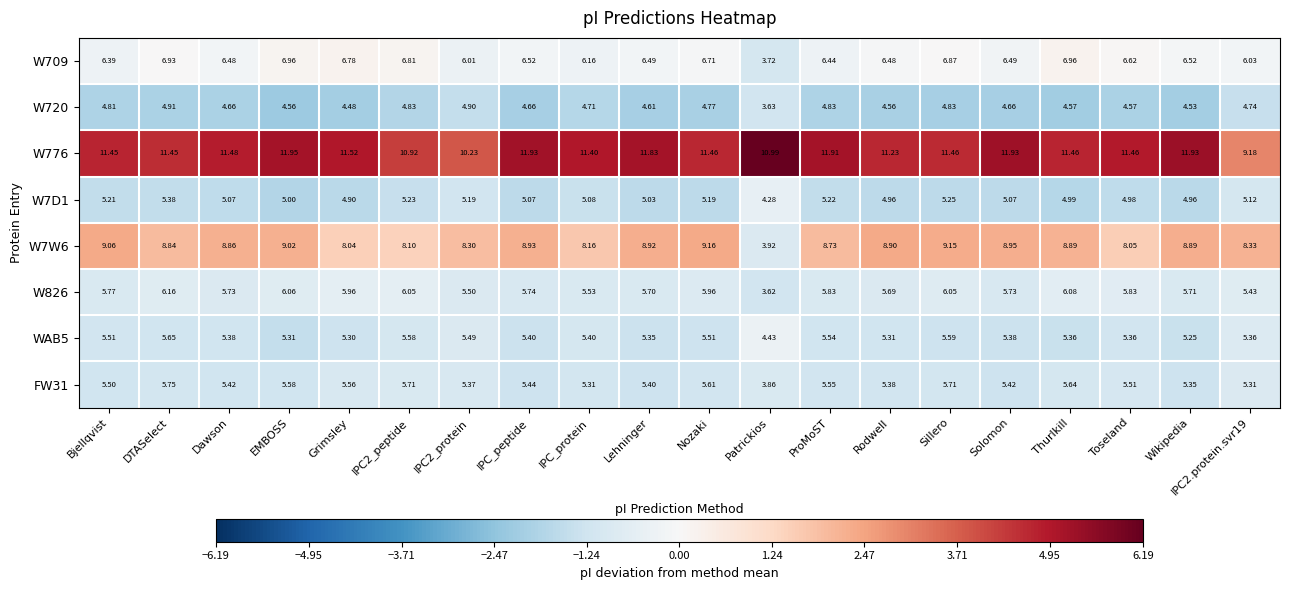

Is the value of W7D1 at Wikipedia greater than the value of FW31 at Wikipedia?

No